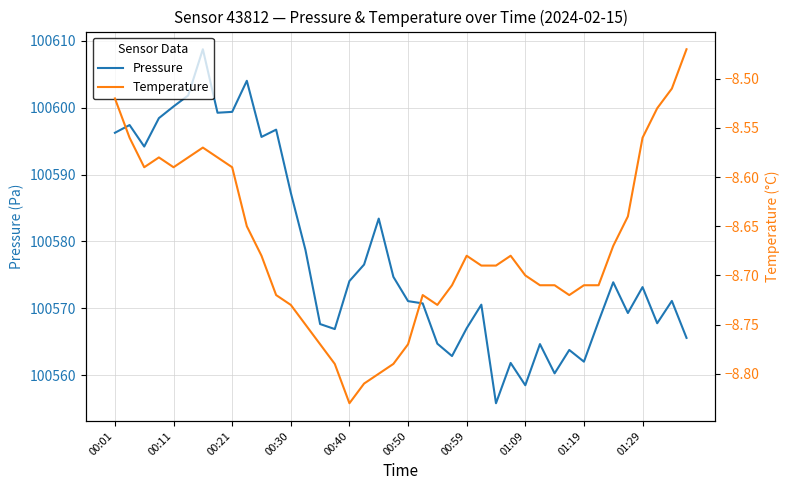

What is the lowest value of the Pressure series?

100555.8